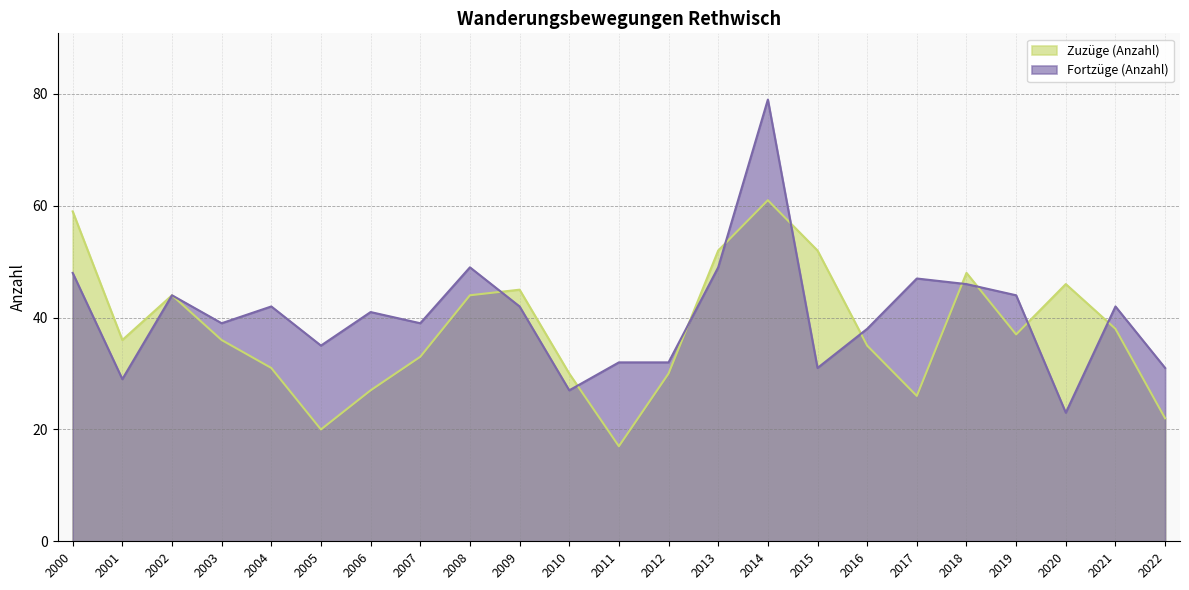

How many data points in Fortzüge (Anzahl) are less than 41?

11